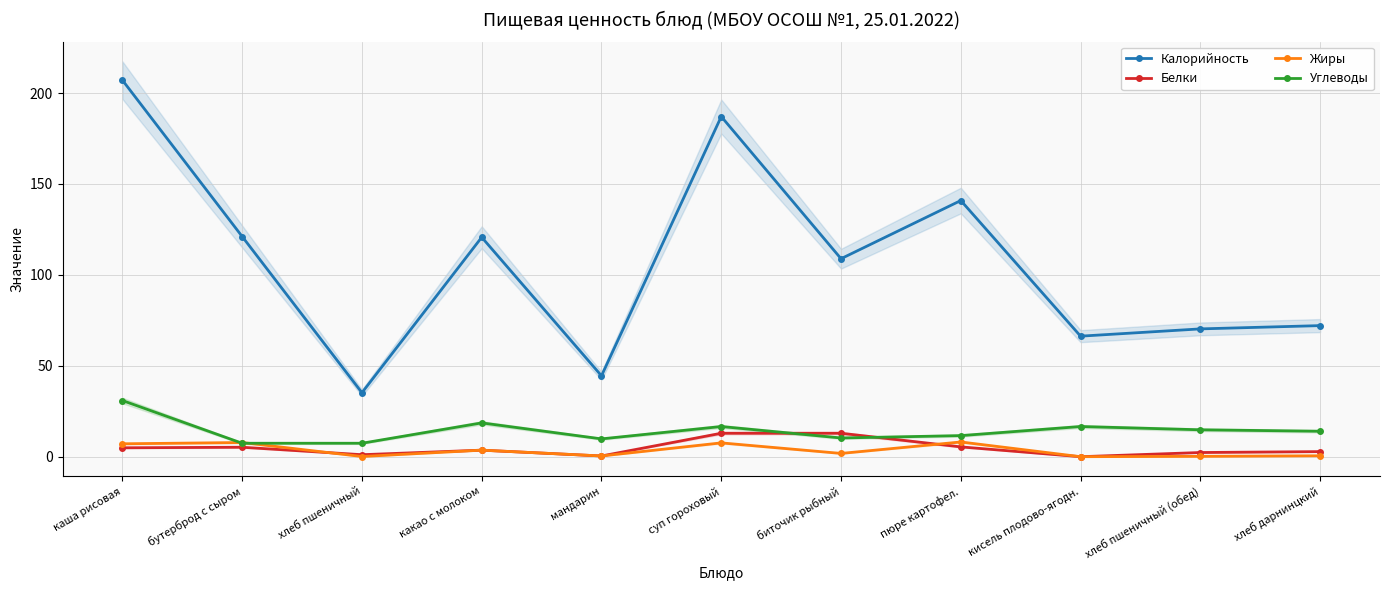

At which label does Калорийность reach its minimum?

хлеб пшеничный